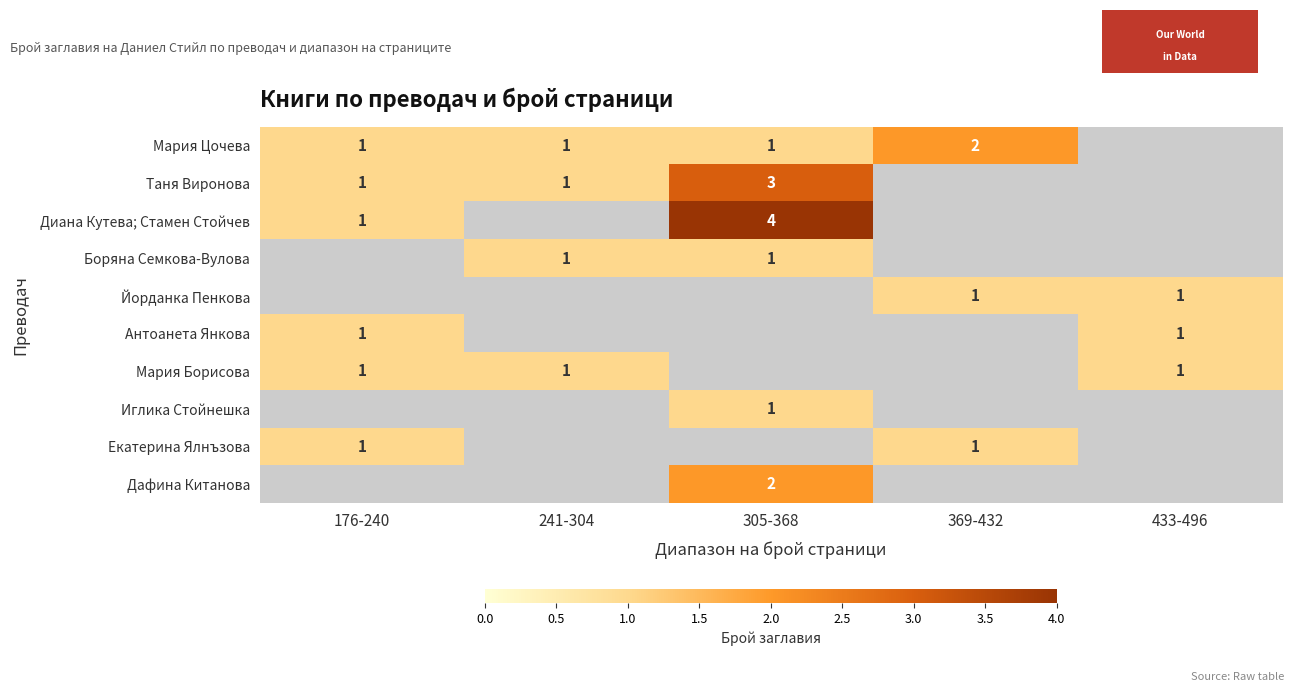

True or false: Мария Борисова has a value of 1 at 433-496.

True